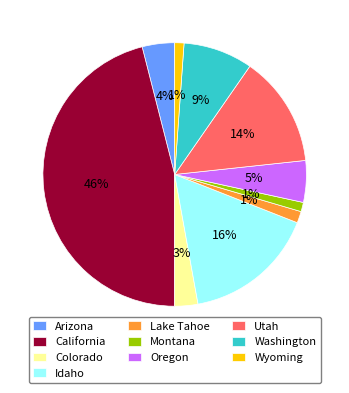

To the nearest percent, what percentage of the pie is Wyoming?

1%